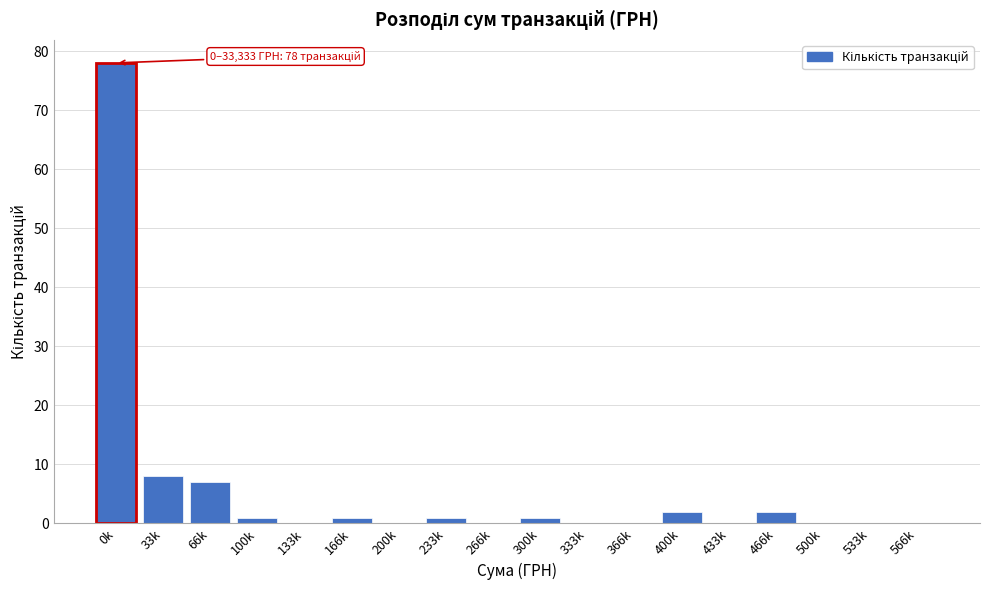

Reading right to left, extract all data points from this chart.

566k=0	533k=0	500k=0	466k=2	433k=0	400k=2	366k=0	333k=0	300k=1	266k=0	233k=1	200k=0	166k=1	133k=0	100k=1	66k=7	33k=8	0k=78